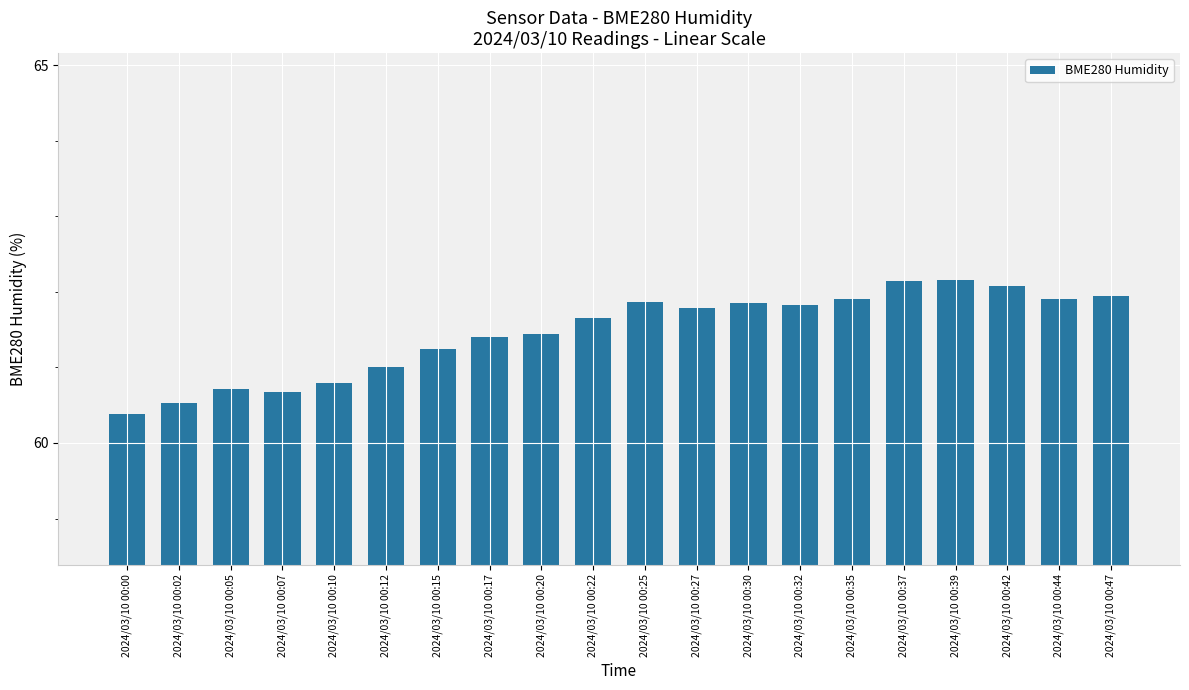

True or false: the data shows 80.7 at 2024/03/10 00:07.

False